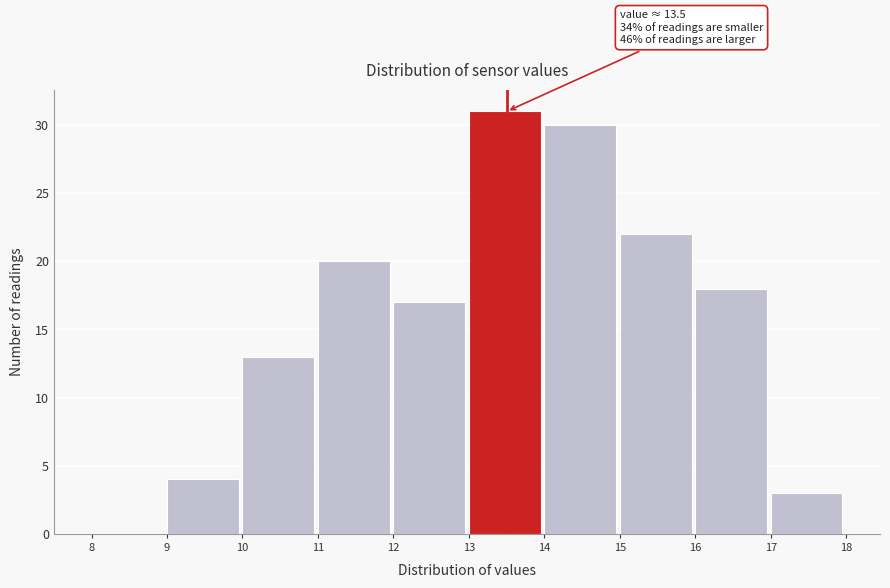

Over which range of the x-axis is the bar tallest?

13 to 14